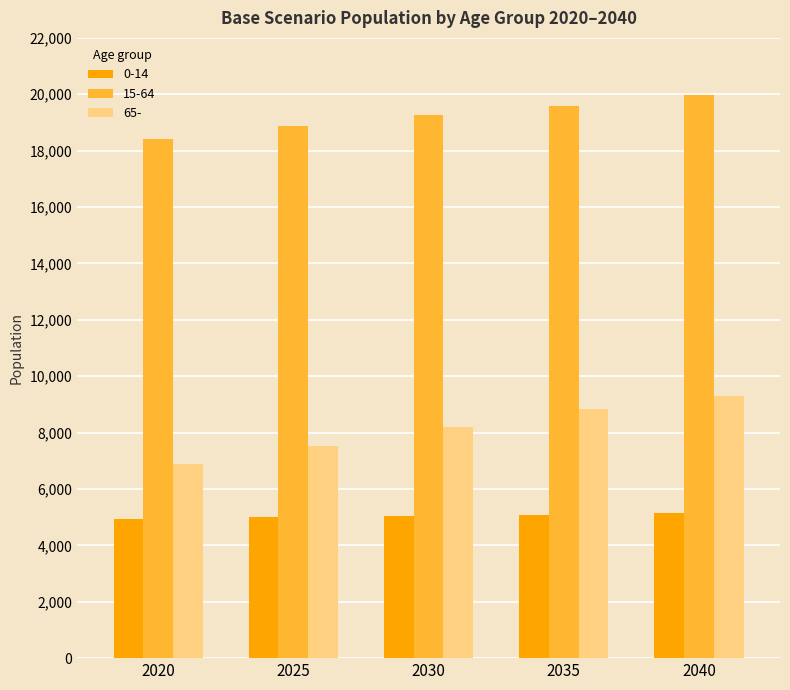

What is the spread (max minus min) of values at 2040?

14821